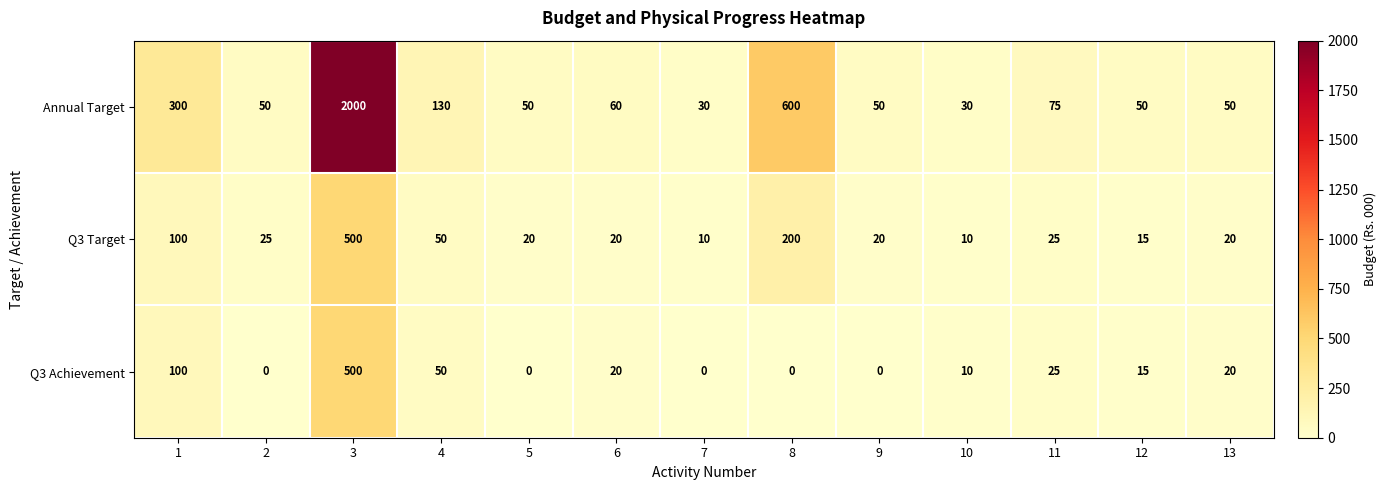

At which label is Q3 Target closest to 255?

8